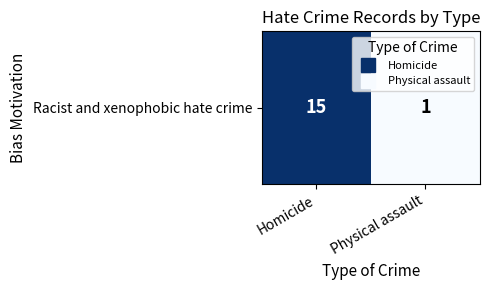

What is the ratio of the value at Homicide to the value at Physical assault?

15.0